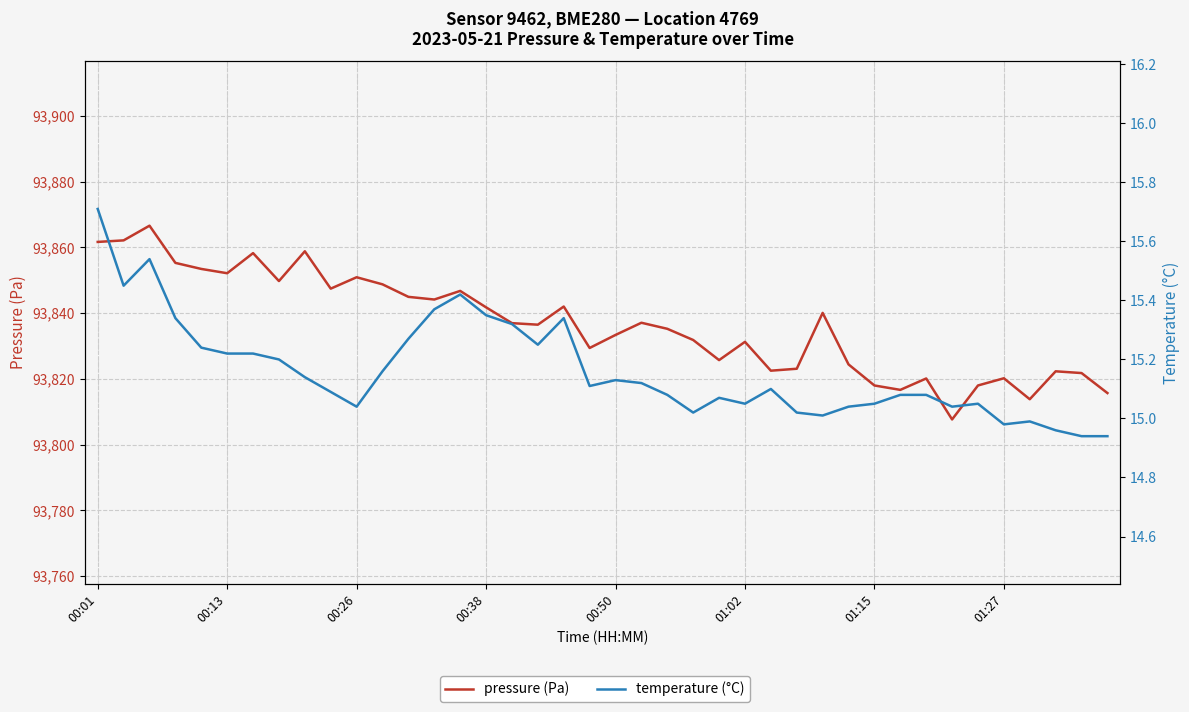

The pressure (Pa) series shows 93807.7 at 33. True or false?

True